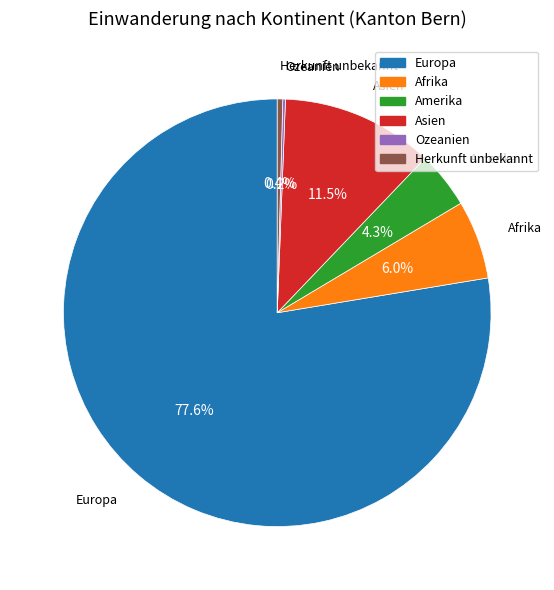

What is the total percentage of Europa and Herkunft unbekannt?

78.0%